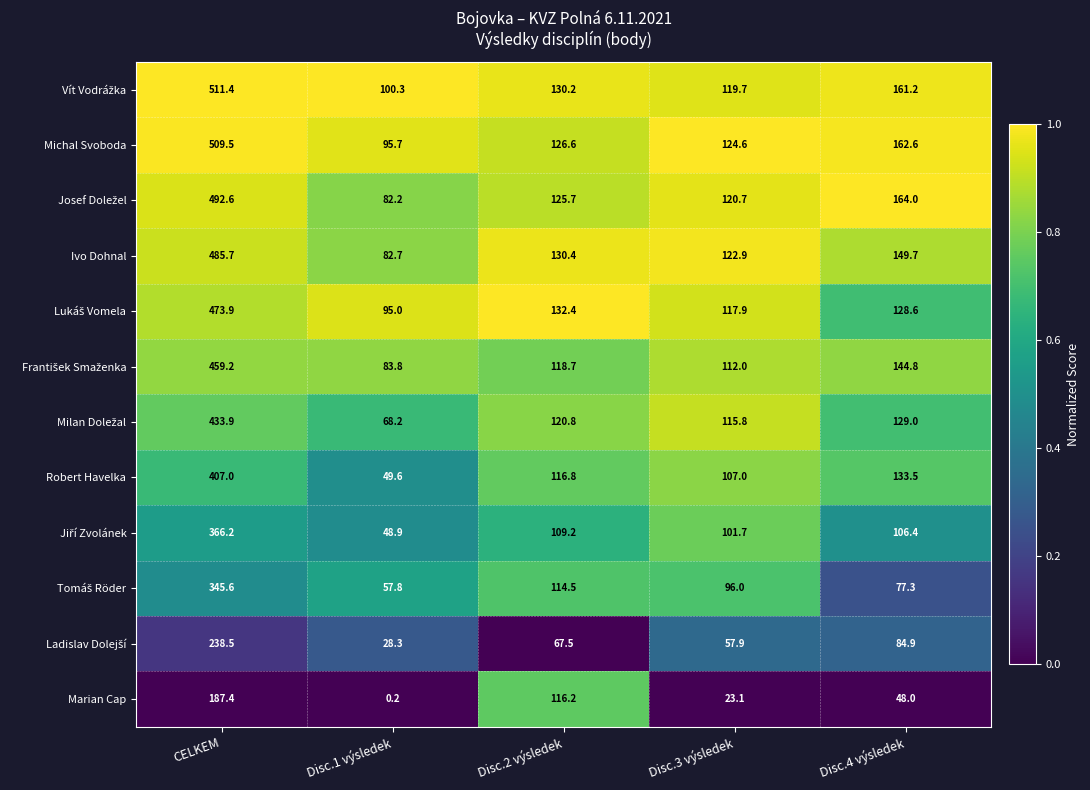

Which series changed the most between Disc.2 výsledek and Disc.3 výsledek?

Marian Cap